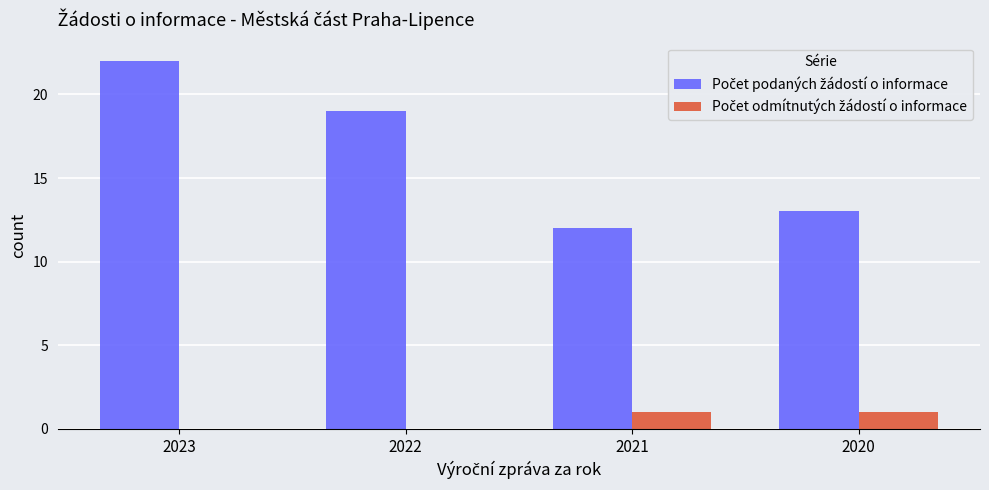

At which category is the sum across all series the highest?

2023